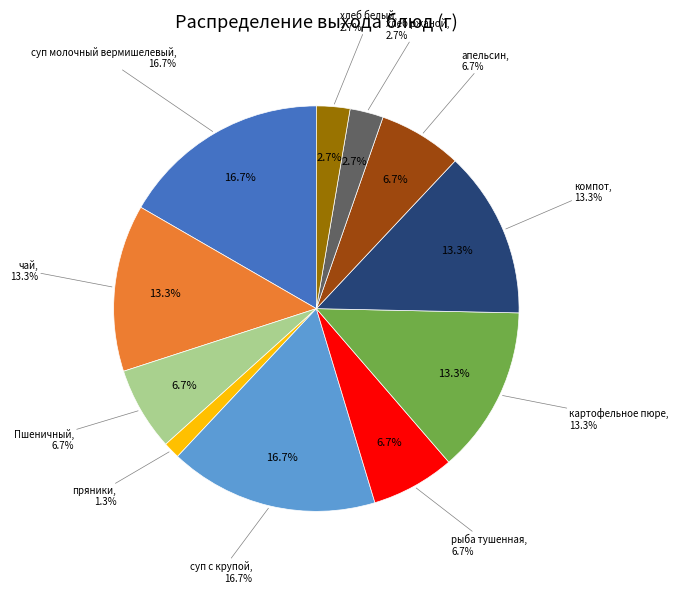

How many segments does this pie chart have?

11